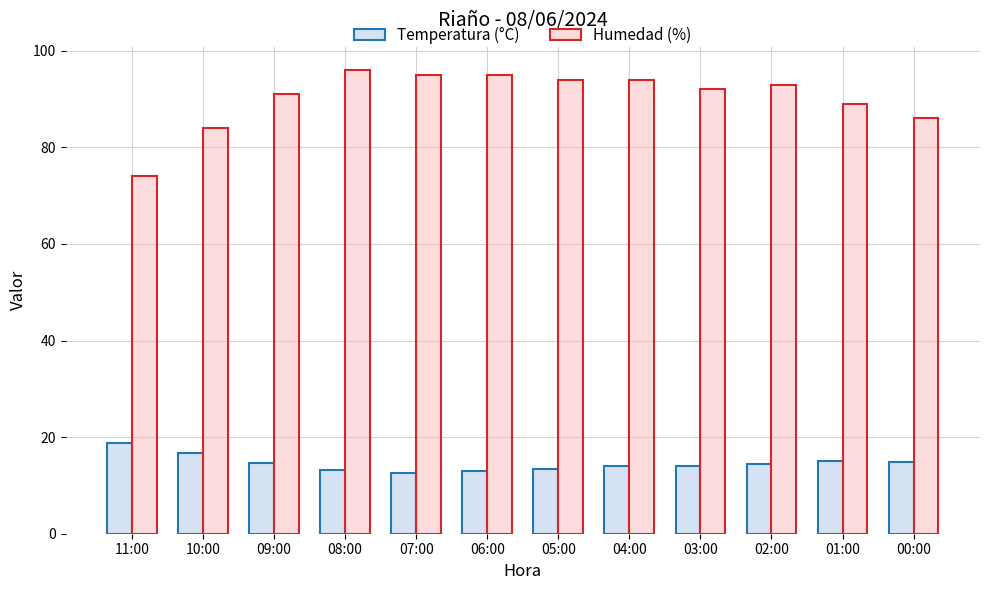

What is the highest value of the Humedad (%) series?

96.0